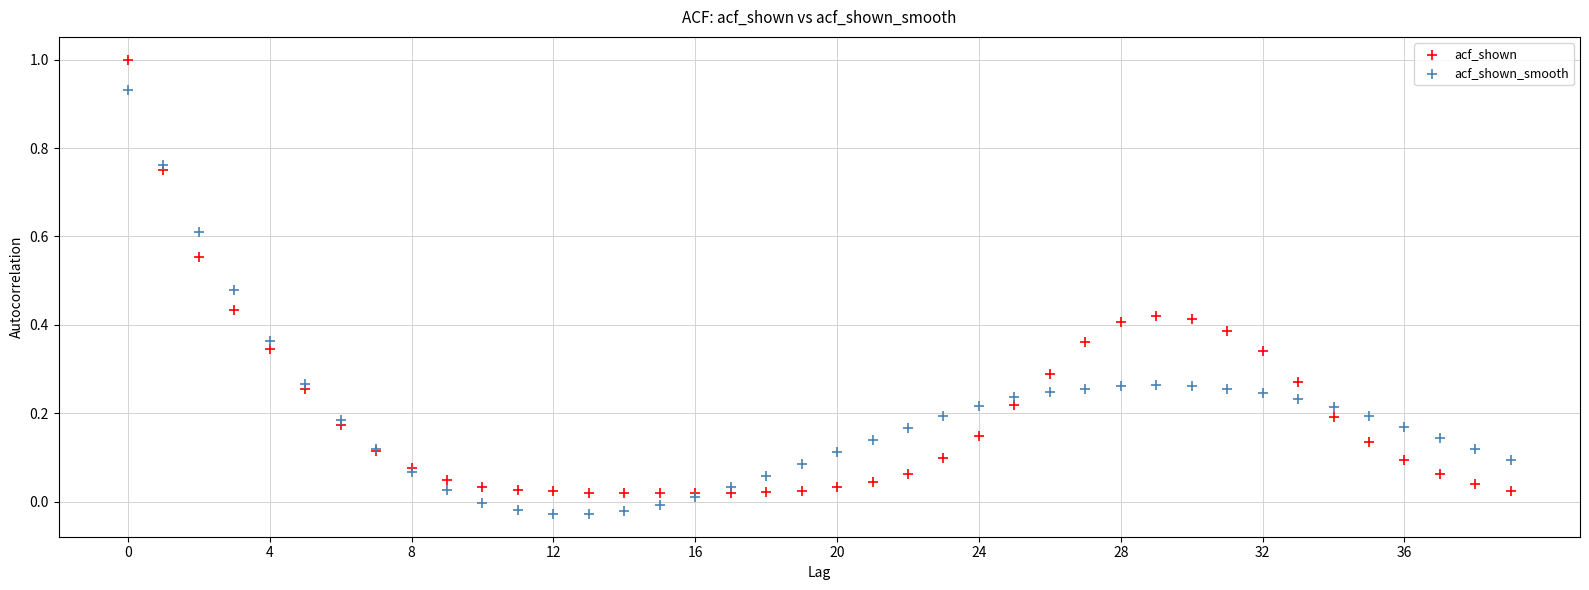

Which series has the widest spread of Y values?

acf_shown